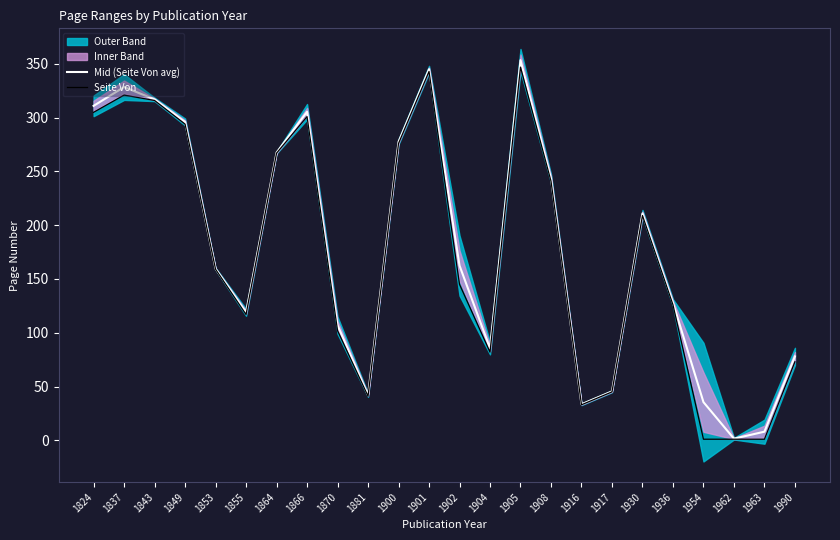

The Mid (Seite Von avg) series shows 32.7 at 1936. True or false?

False